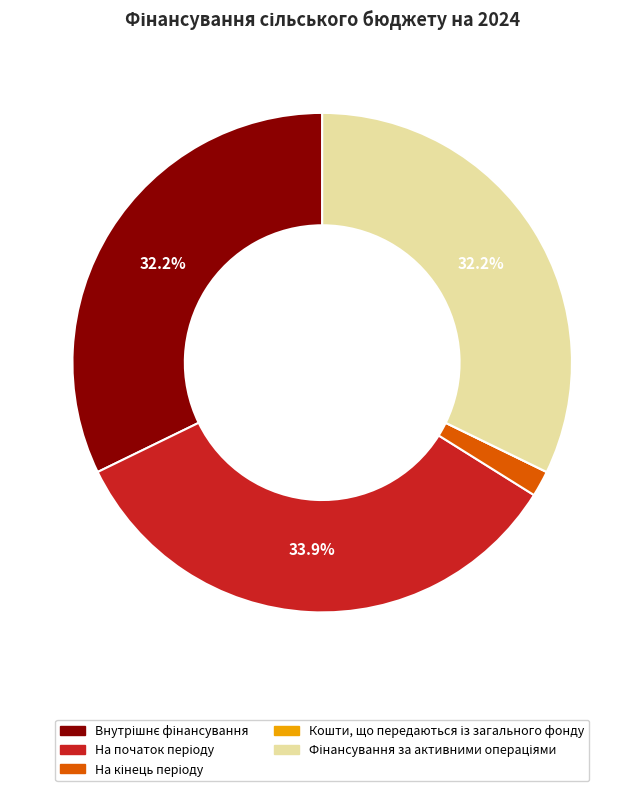

Does any single category account for the majority?

No